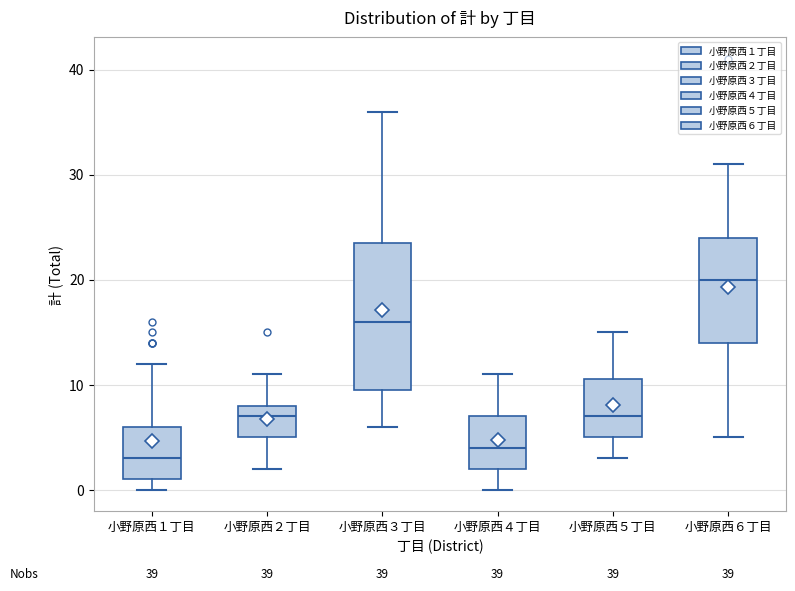

Reading left to right, transcribe this box plot: for each box, give where its median line is, the range the box spans, and where its two whiskers end, as read against the y-axis. The values are not printed on the chart, so give them approximately, as read against the axis.

小野原西１丁目: median 3, box 1 to 6, whiskers 0 to 12
小野原西２丁目: median 7, box 5 to 8, whiskers 2 to 11
小野原西３丁目: median 16, box 10 to 24, whiskers 6 to 36
小野原西４丁目: median 4, box 2 to 7, whiskers 0 to 11
小野原西５丁目: median 7, box 5 to 11, whiskers 3 to 15
小野原西６丁目: median 20, box 14 to 24, whiskers 5 to 31